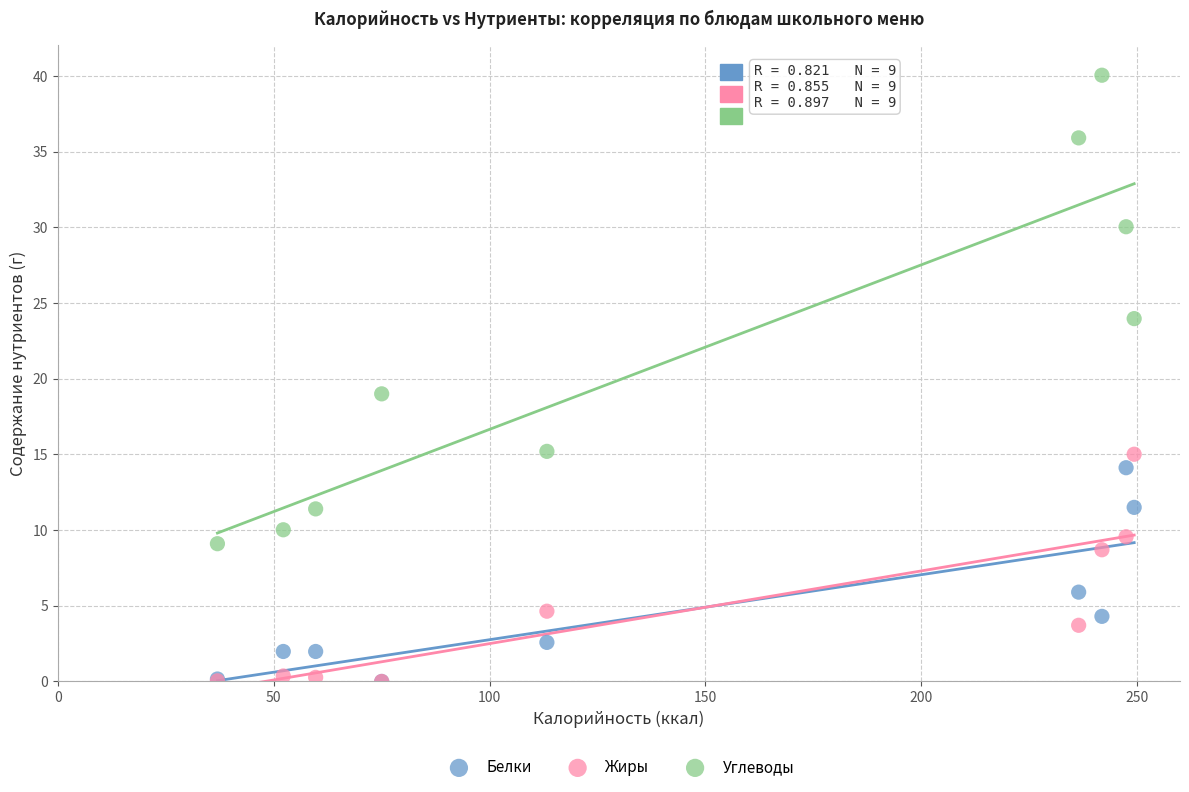

What are all the series names shown in the legend?

Белки, Жиры, Углеводы